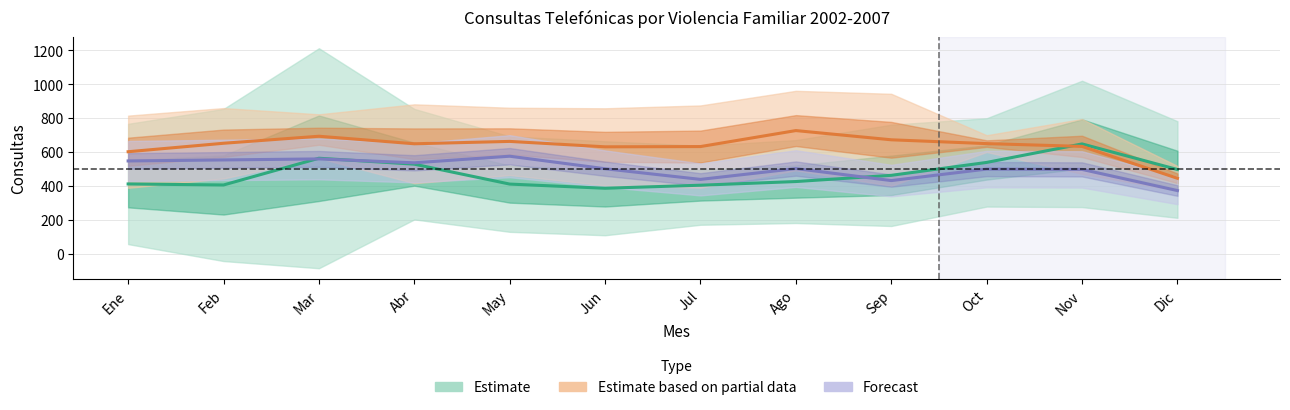

At which category does Estimate based on partial data reach its first local peak?

Mar